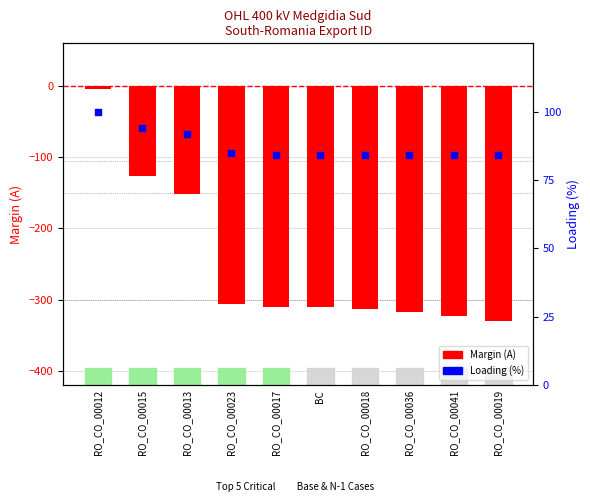

Which series has the largest Y range (max minus min)?

Margin (A)